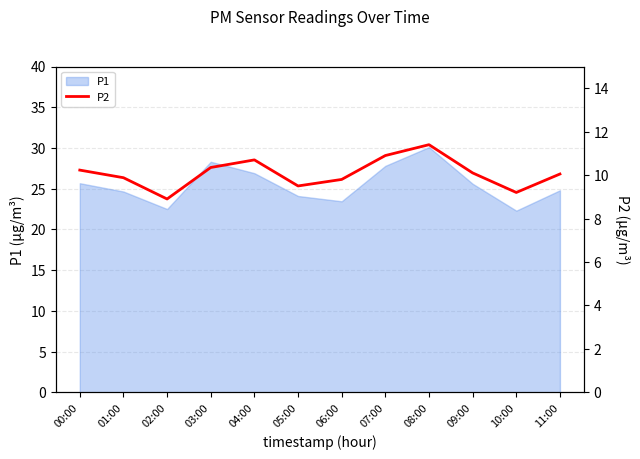

How many categories are shown in the chart?

12